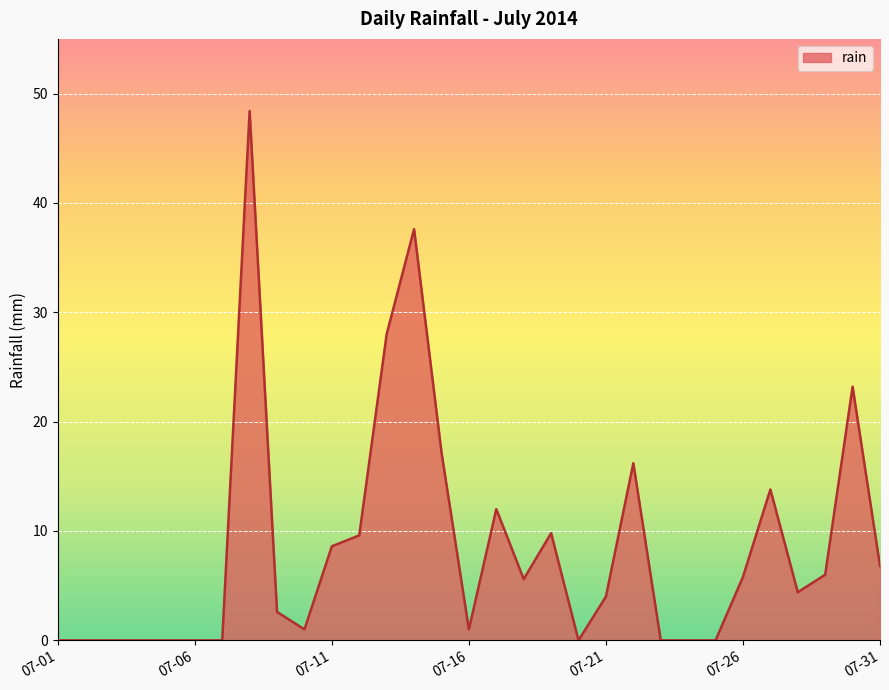

How many lines are shown in the chart?

1